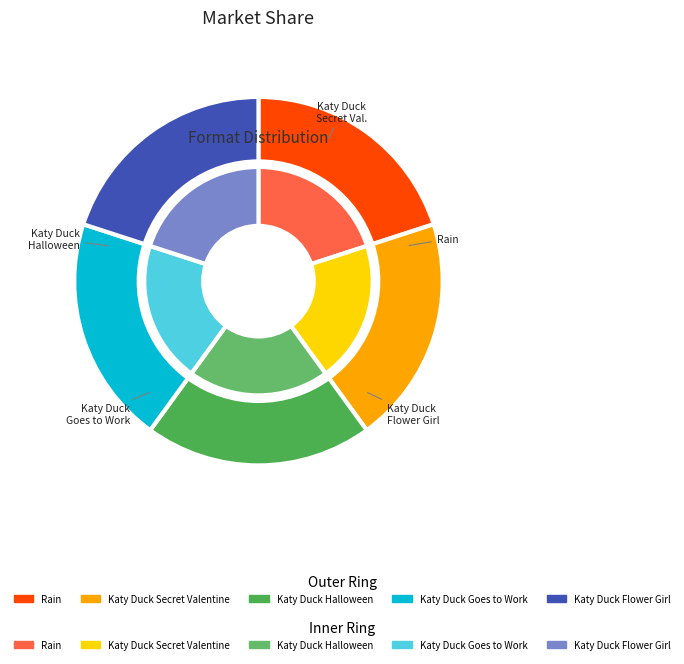

Between Katy Duck and the Secret Valentine and Rain, which is larger?

Katy Duck and the Secret Valentine